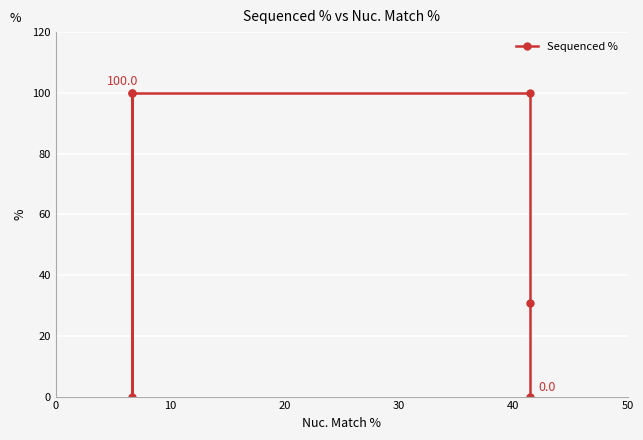

What is the value of the 4th point from the left?

100.0